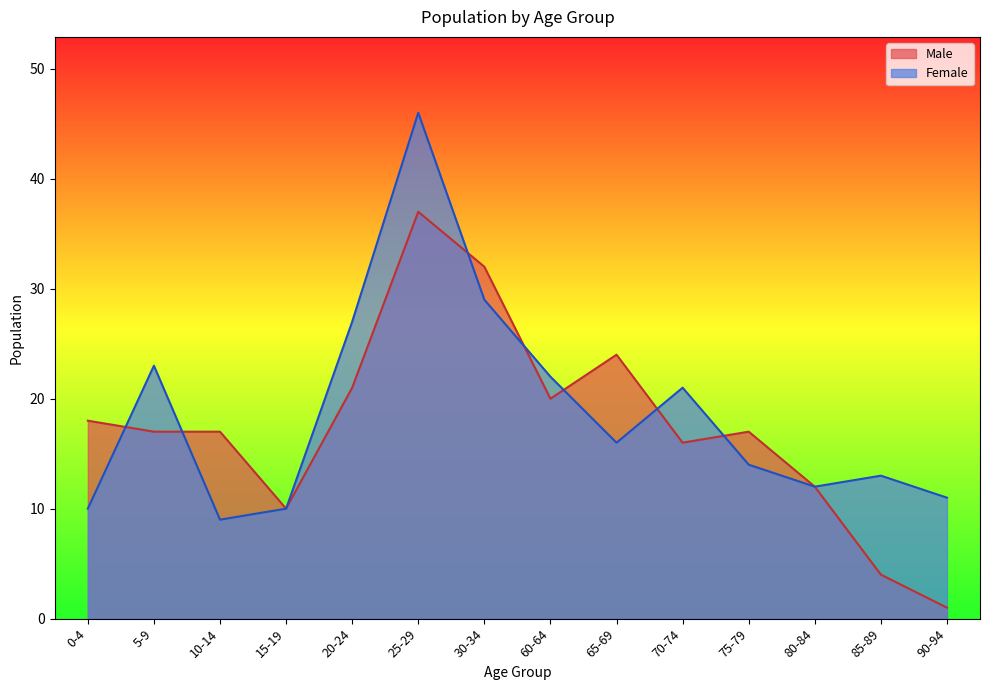

At which label is Female closest to 27?

20-24